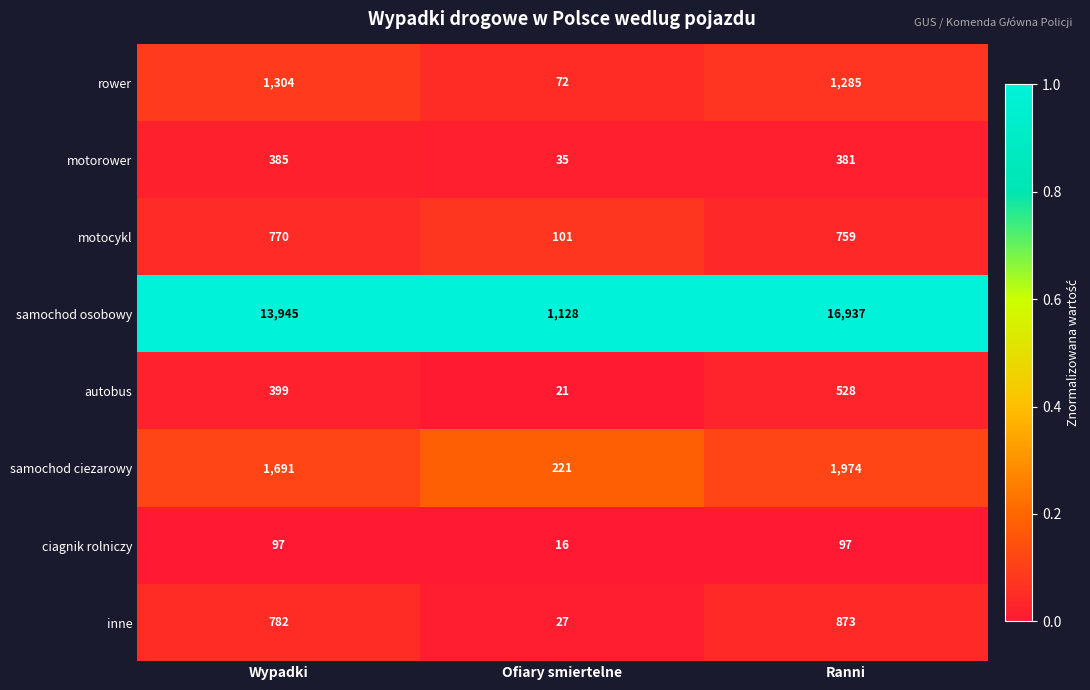

At which category does the chart reach its peak across all series?

Ranni